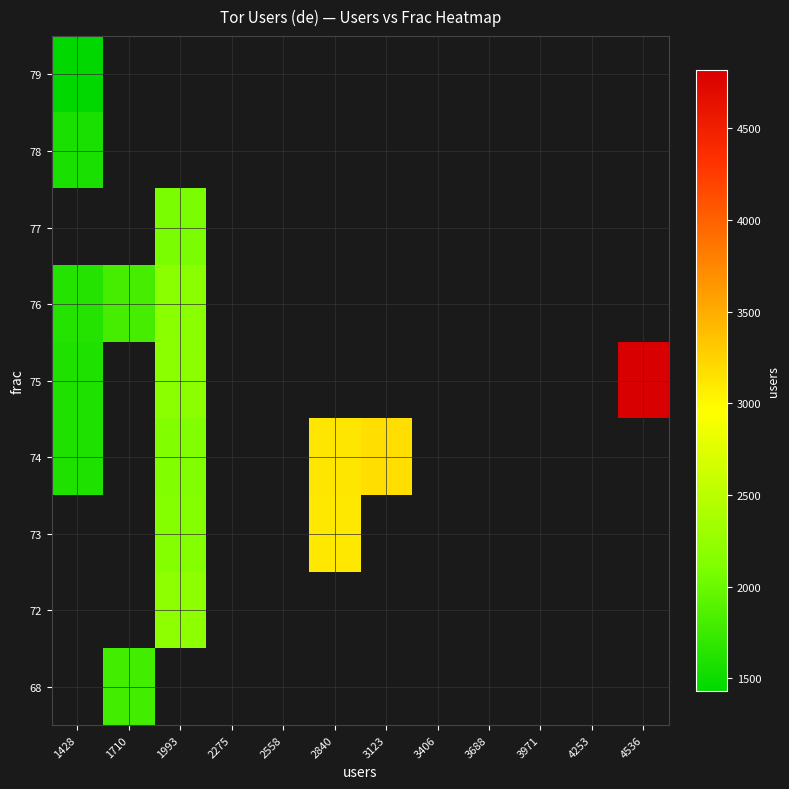

Which category has the lowest value across all series?

1428